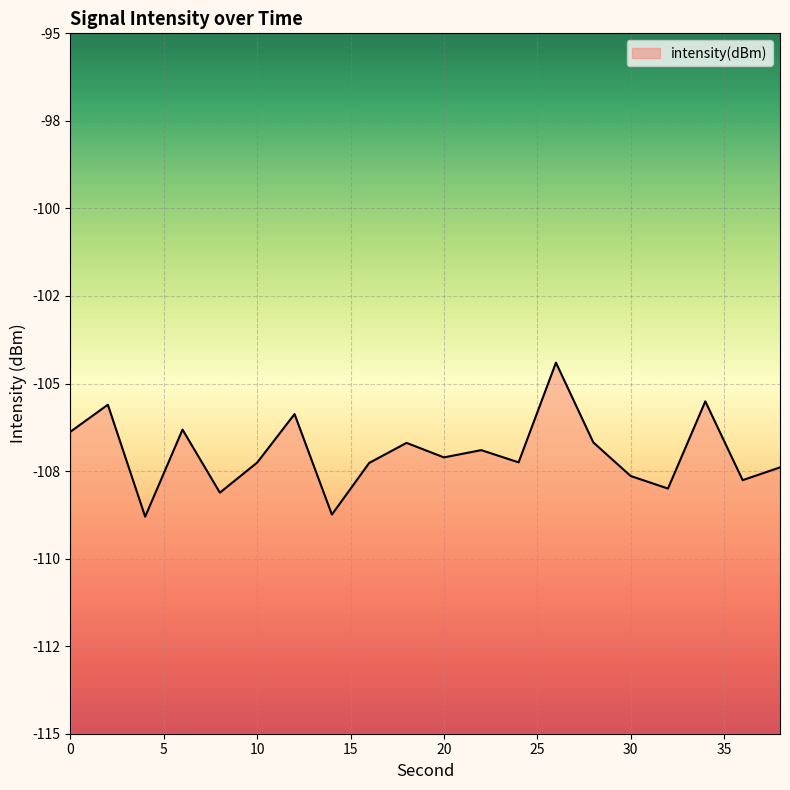

Reading left to right, extract all data points from this chart.

-106.4	-105.6	-108.8	-106.3	-108.1	-107.3	-105.9	-108.7	-107.3	-106.7	-107.1	-106.9	-107.3	-104.4	-106.7	-107.6	-108.0	-105.5	-107.8	-107.4